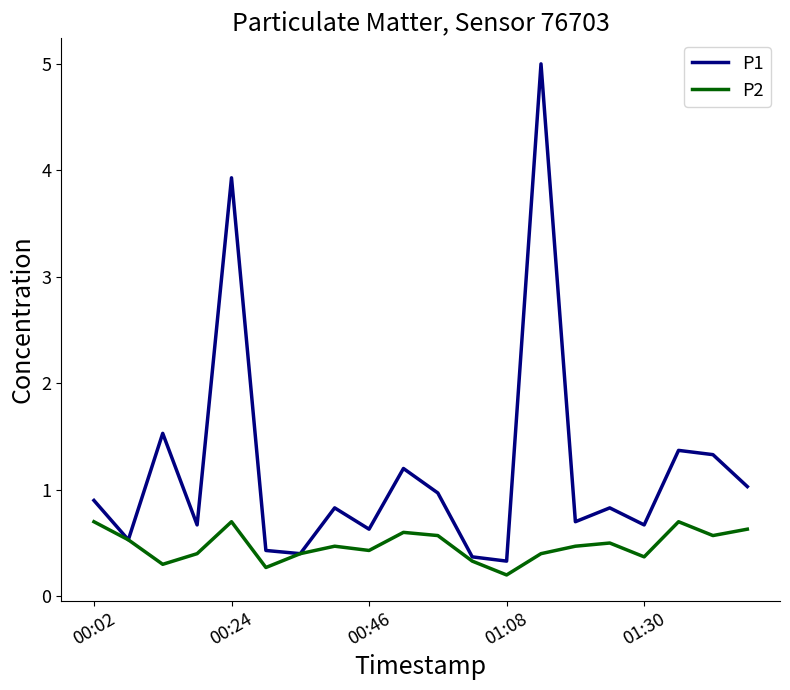

Which series has the largest total across all categories?

P1